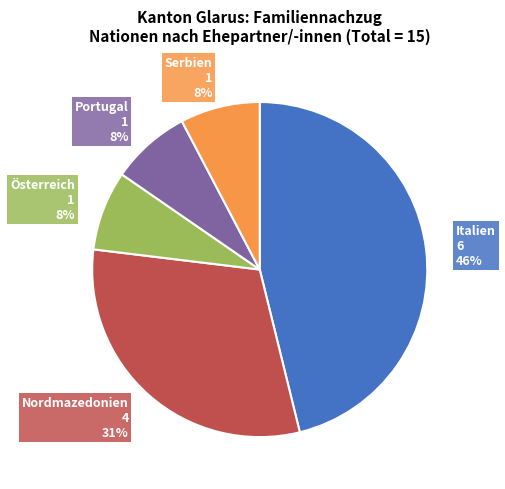

Do Italien 6 46% and Portugal 1 8% together represent more than half of the pie?

Yes